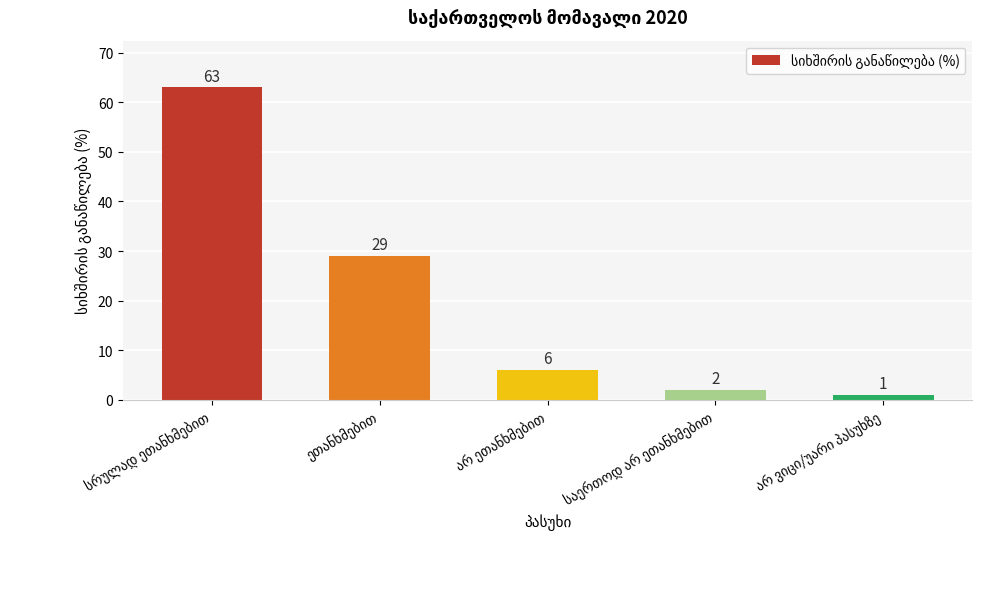

What is the value of the 4th bar from the left?

2